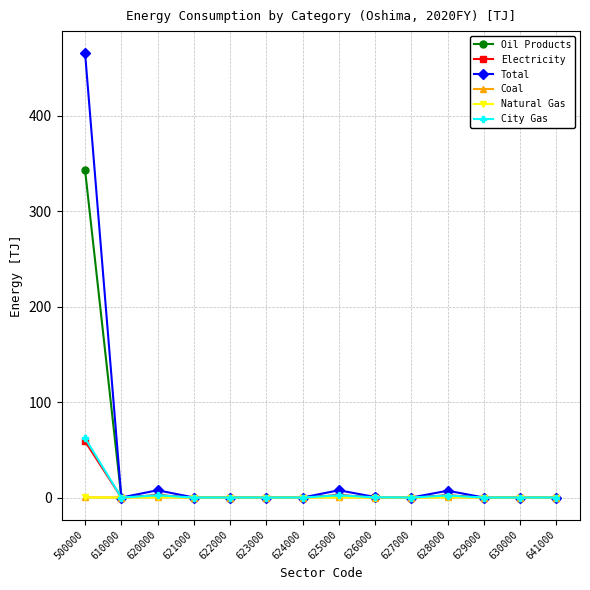

True or false: Coal has a value of 0.2 at 500000.

True